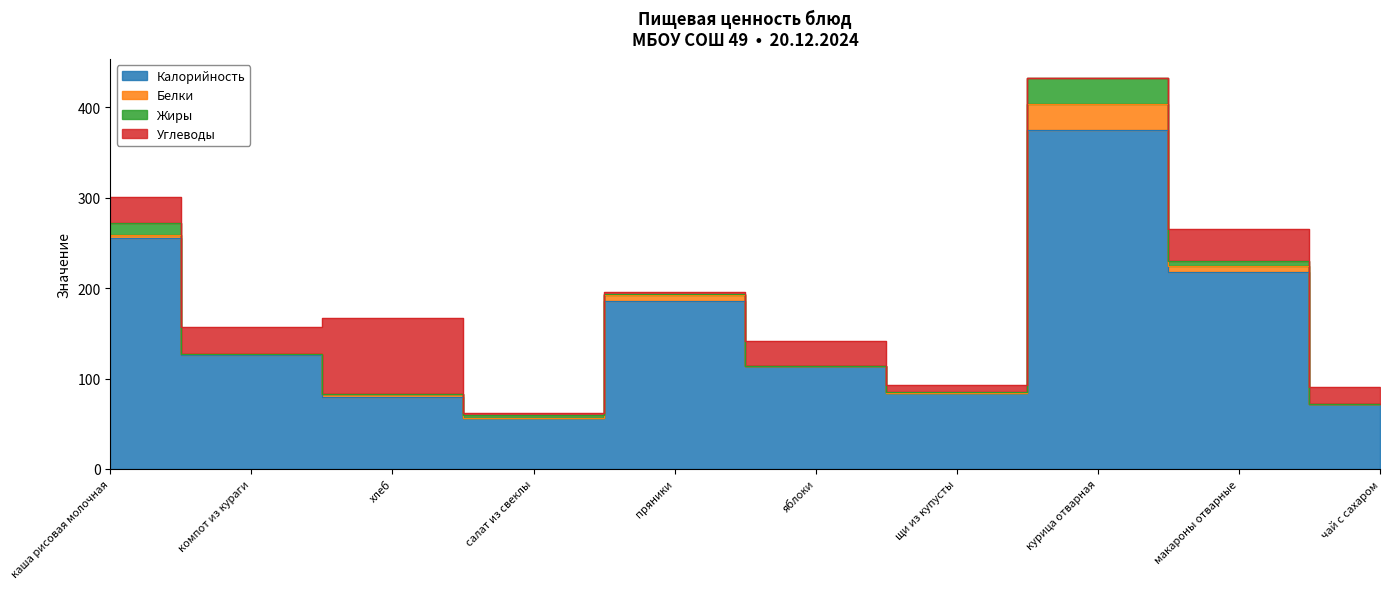

What is the total value across all series at макароны отварные?

265.0